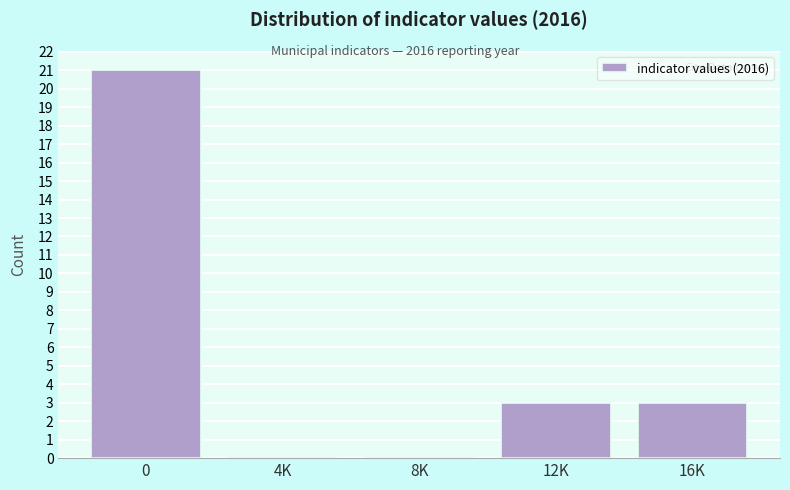

Reading right to left, list all the values displayed in this chart.

16K=3	12K=3	8K=0	4K=0	0=21